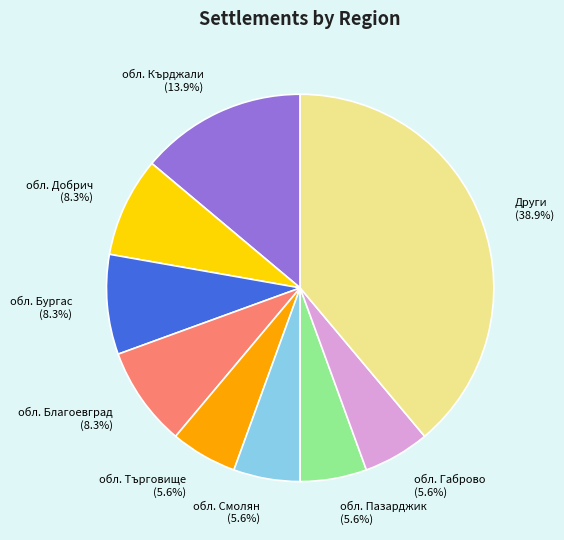

Count the number of slices in the pie.

9